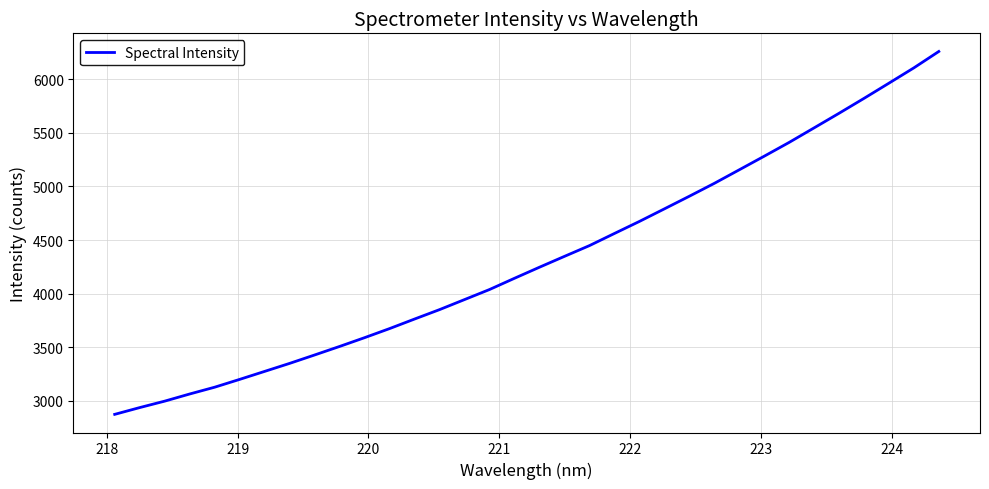

What is the difference between the maximum and minimum values?

3387.7